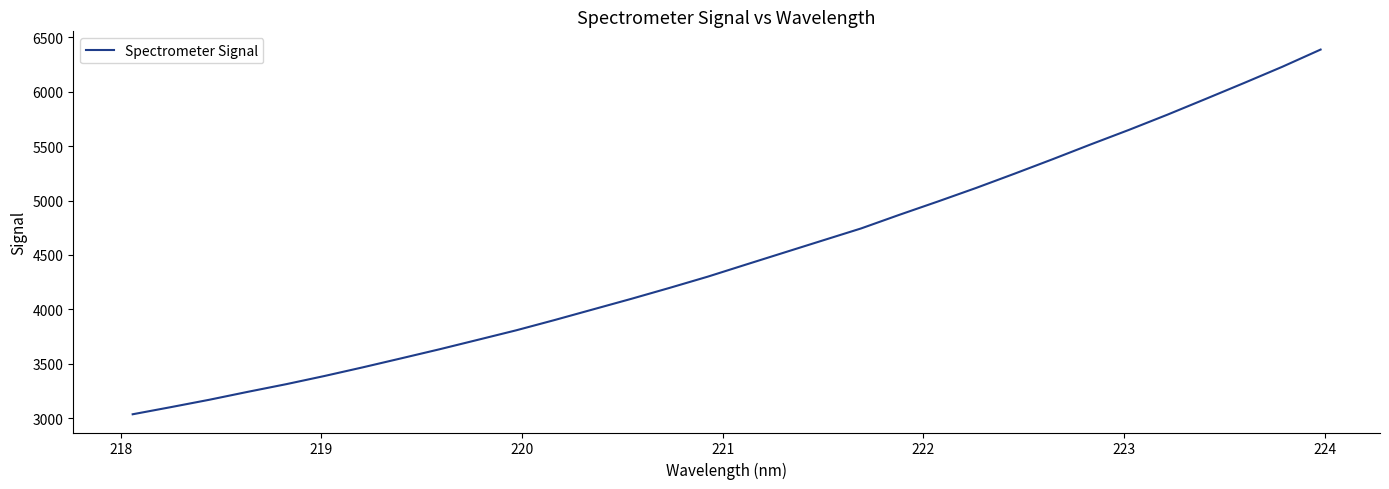

How many lines are shown in the chart?

1